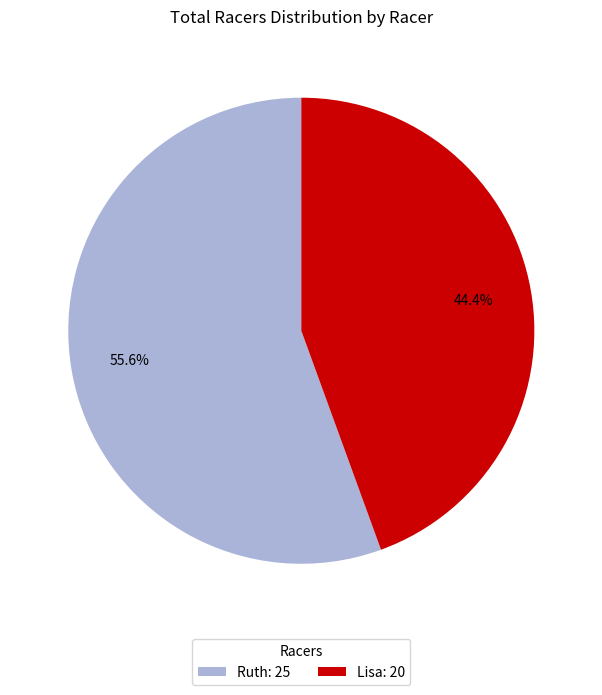

How many segments does this pie chart have?

2